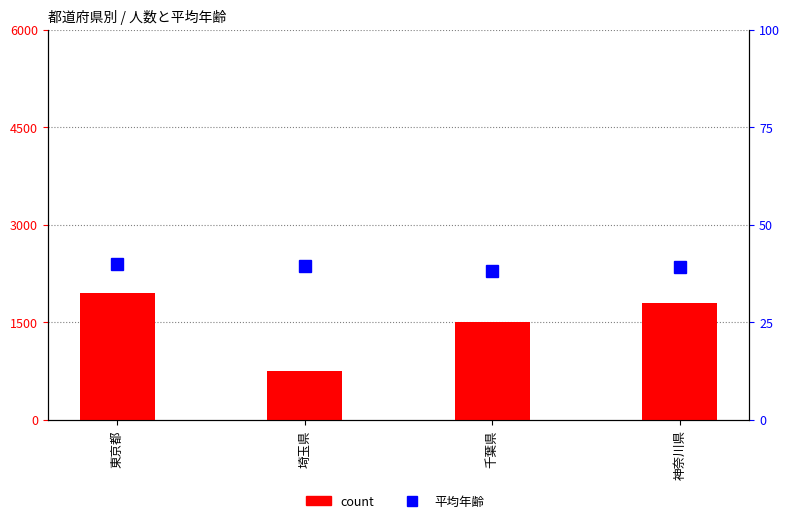

Reading right to left, extract all data points from this chart.

count: 神奈川県=1800.0	千葉県=1500.0	埼玉県=750.0	東京都=1950.0
平均年齢: 神奈川県=39.0	千葉県=38.0	埼玉県=39.4	東京都=39.8